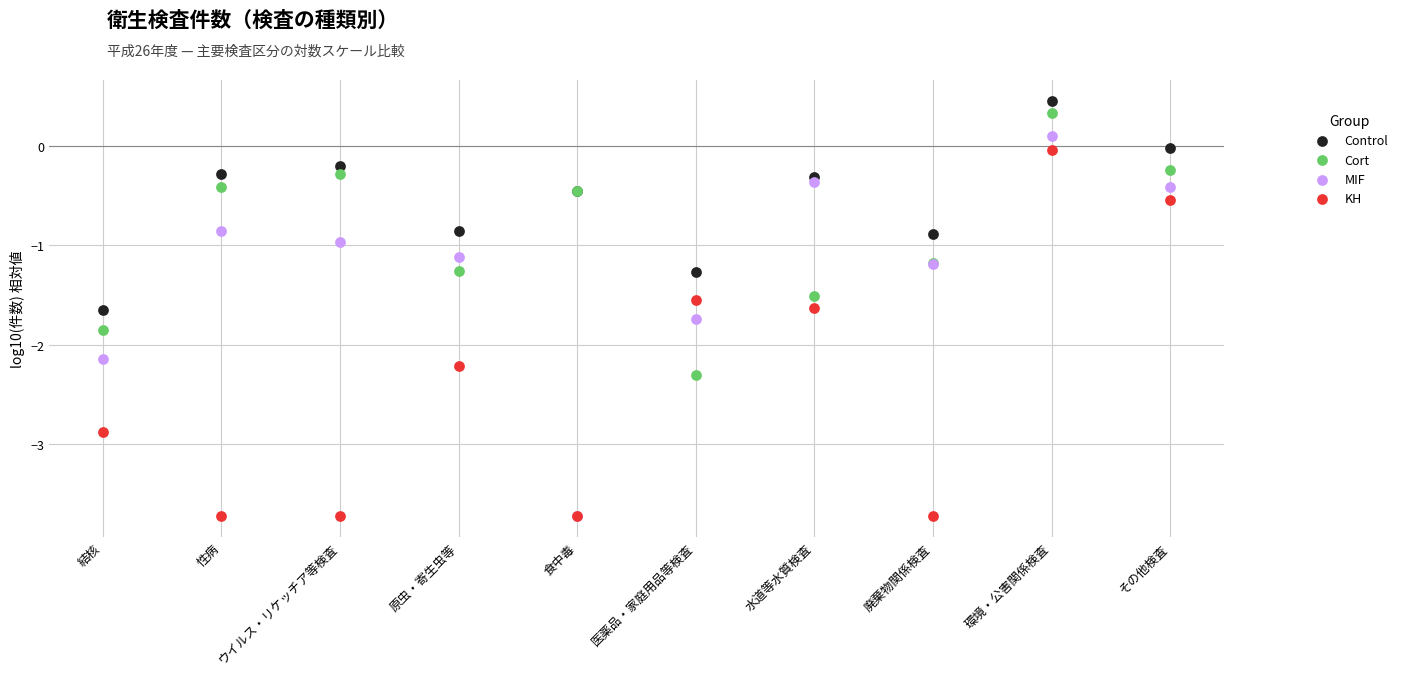

What are all the series names shown in the legend?

Control, Cort, MIF, KH